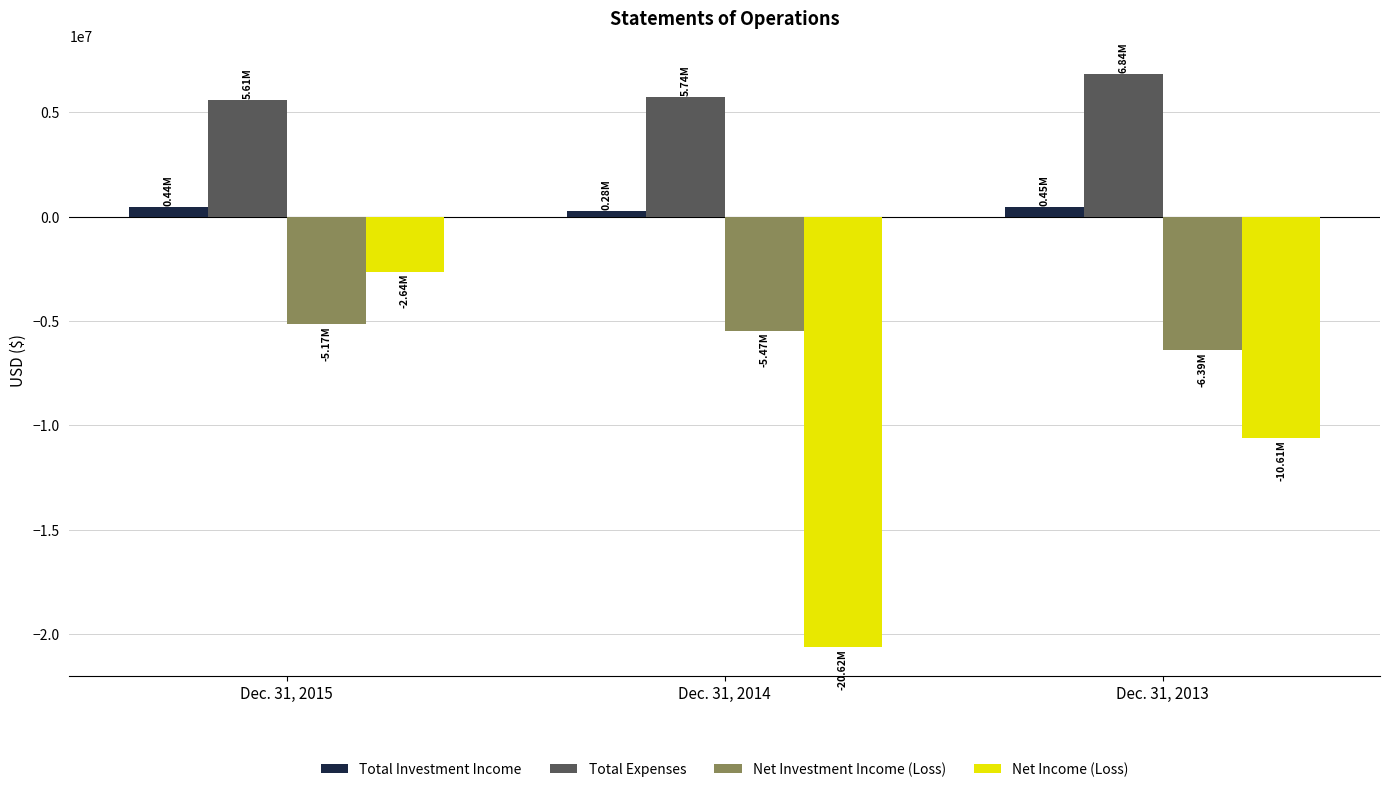

What is the sum of the Net Income (Loss) values at Dec. 31, 2013 and Dec. 31, 2014?

-31224556